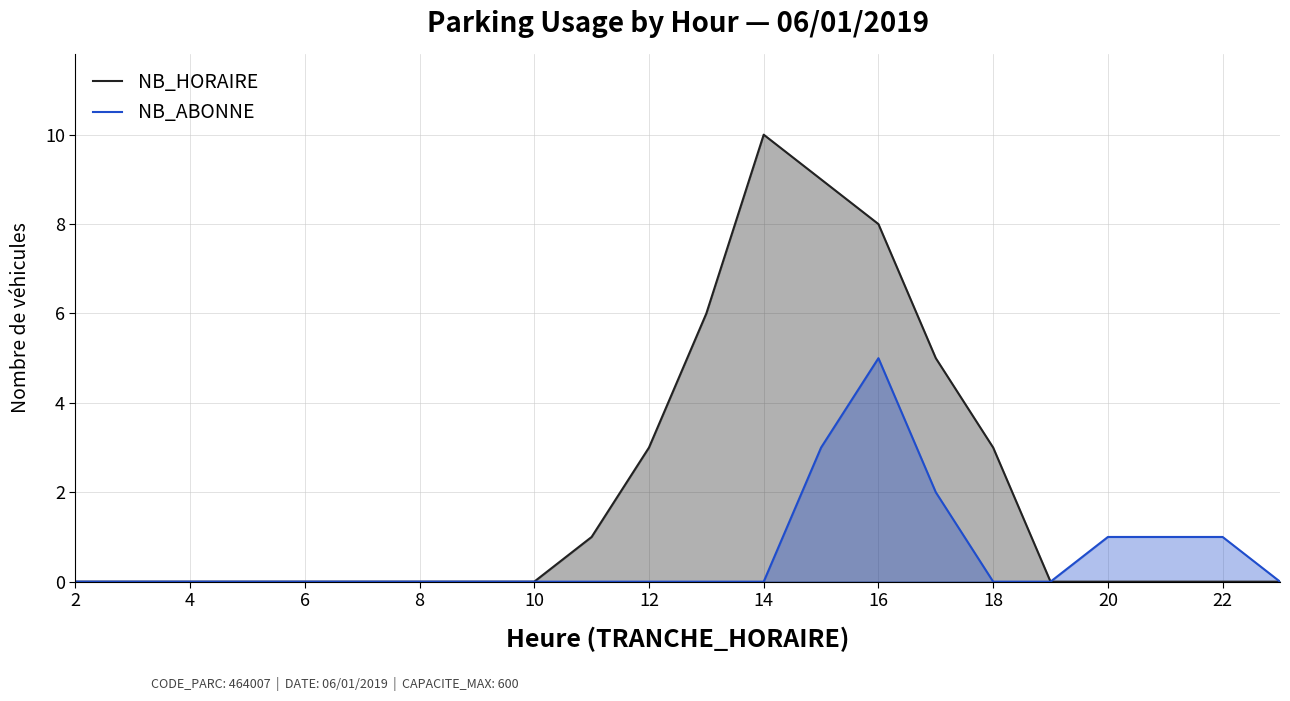

What value does the NB_ABONNE series have at 16?

5